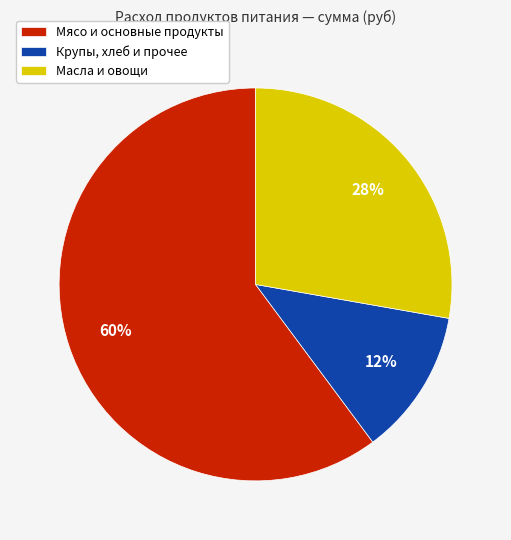

What percentage is the Крупы, хлеб и прочее slice, to the nearest percent?

12%